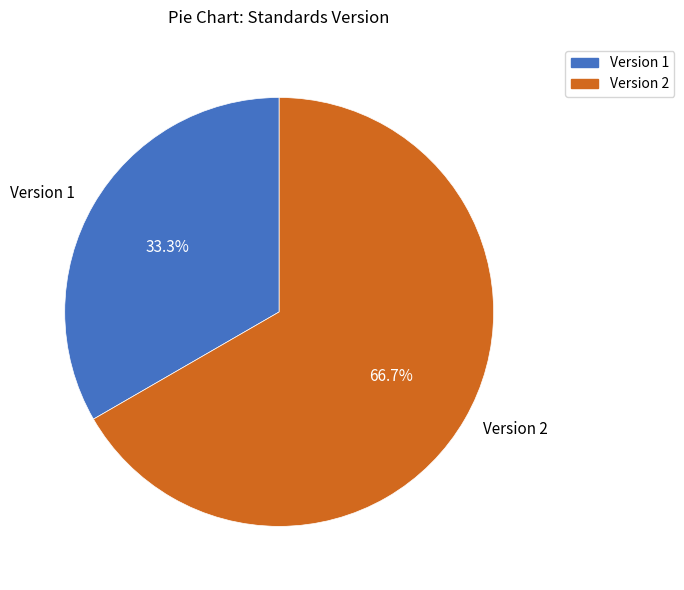

To the nearest percent, what percentage of the pie is Version 1?

33%